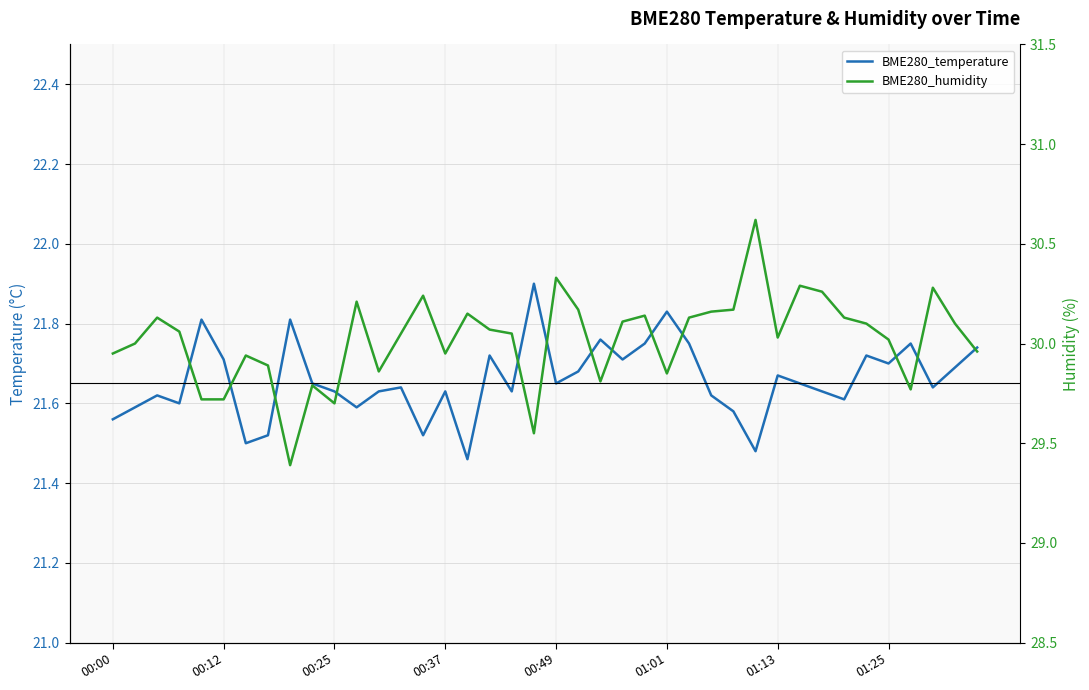

How many lines are shown in the chart?

2